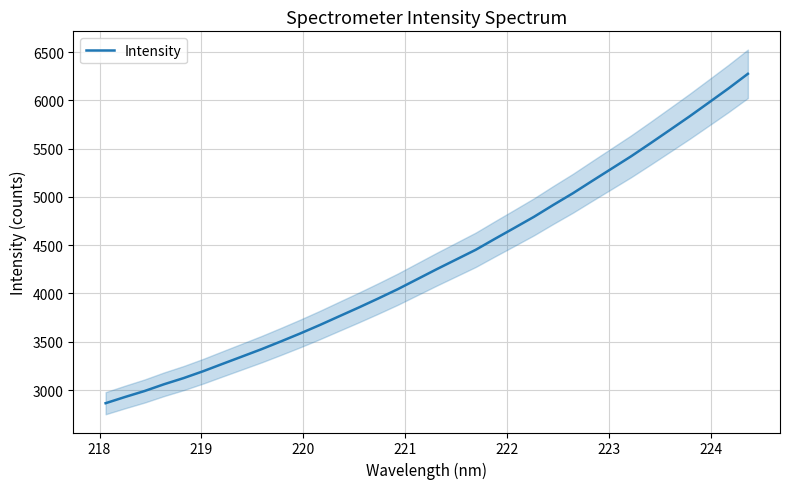

Reading left to right, what are all the values shown in this chart?

2863.9	2928.5	2990.1	3060.2	3123.7	3194.6	3271.1	3346.9	3423.0	3503.8	3586.9	3673.8	3764.7	3855.1	3948.5	4044.6	4148.0	4251.4	4351.5	4451.9	4566.9	4679.9	4794.0	4917.8	5037.7	5166.4	5293.8	5421.3	5556.9	5694.9	5833.8	5977.9	6122.7	6274.5